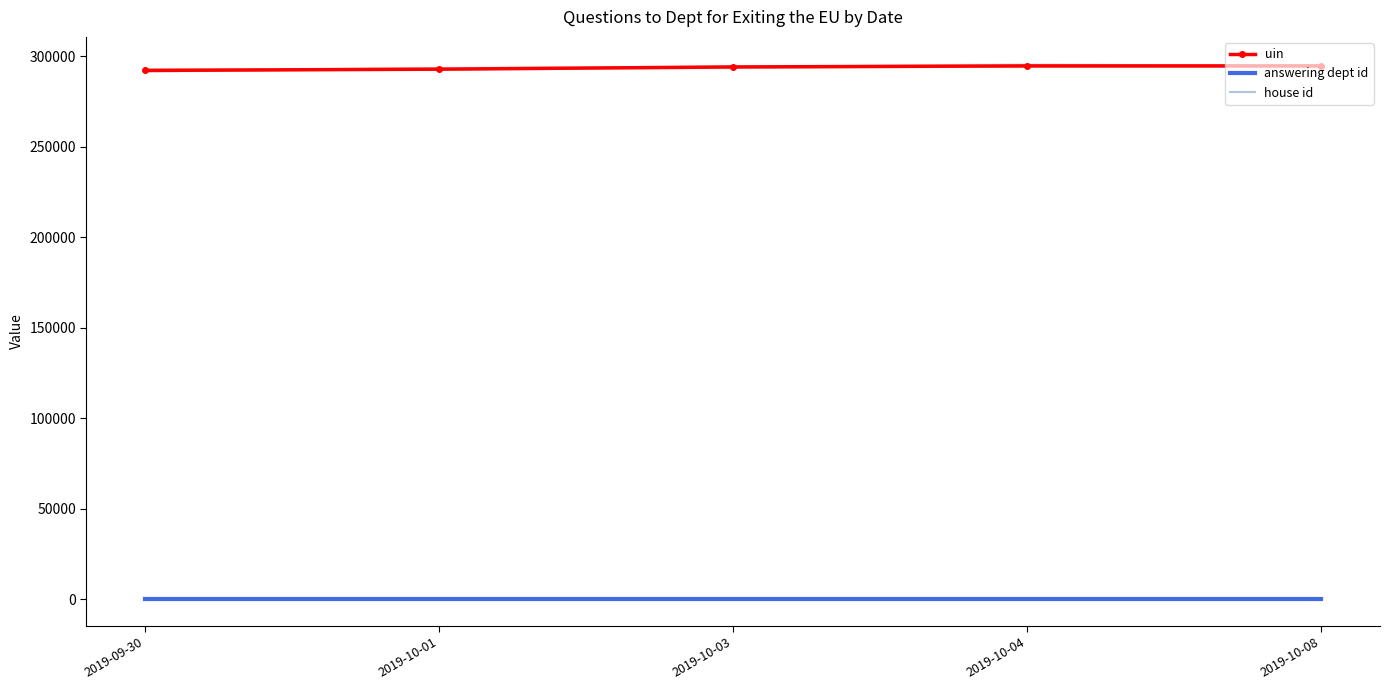

Which category has the lowest value in the uin series?

2019-09-30